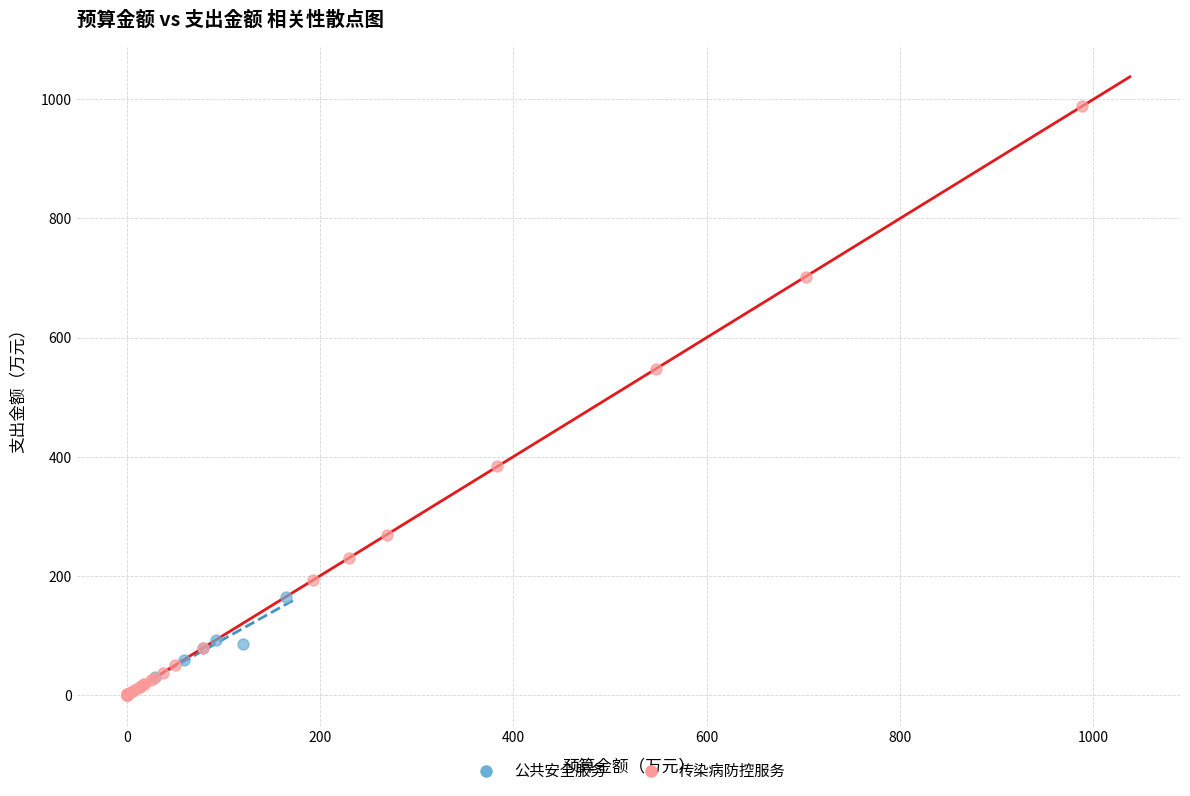

Which series has the largest Y range (max minus min)?

传染病防控服务